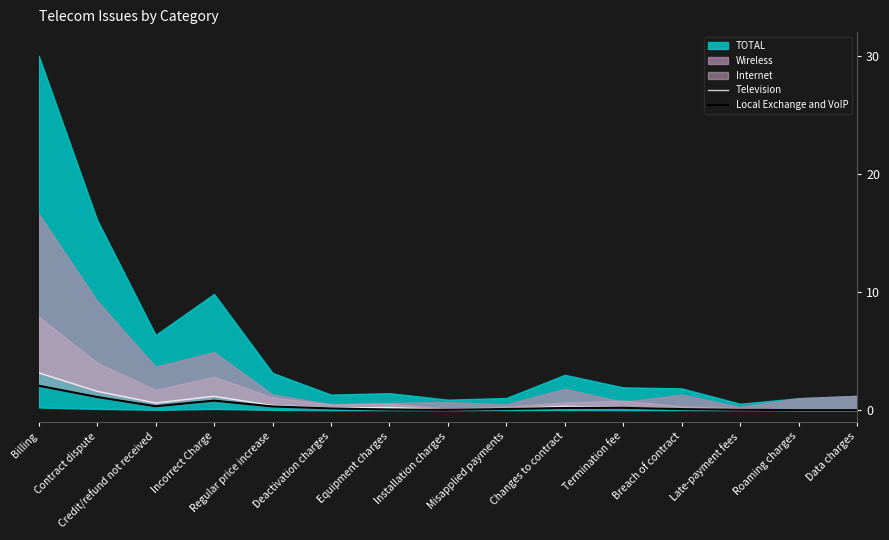

What is the sum of the Television values at Regular price increase and Data charges?

0.4